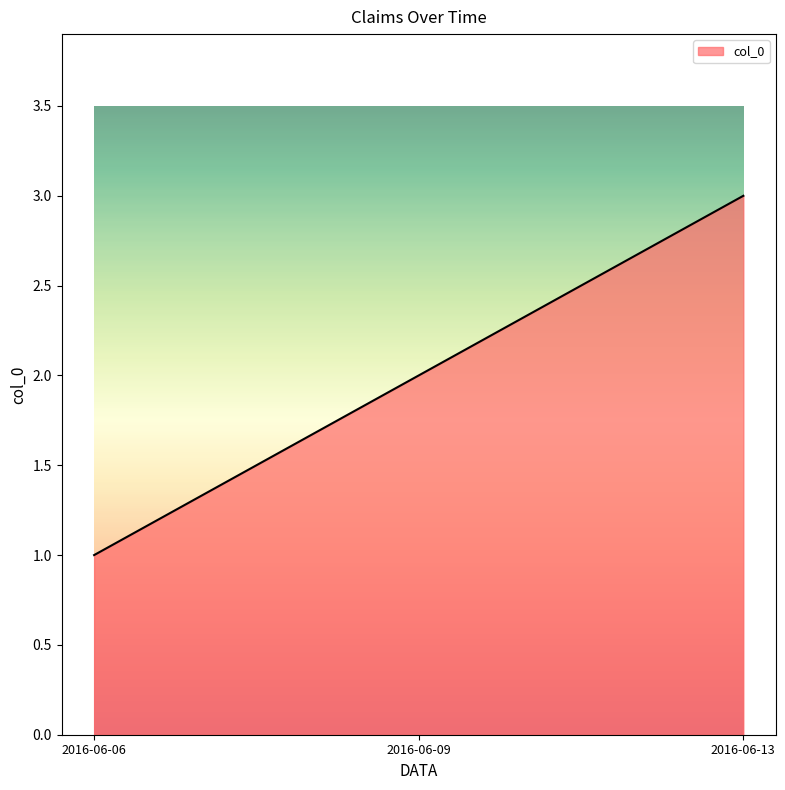

What is the sum of all values?

6